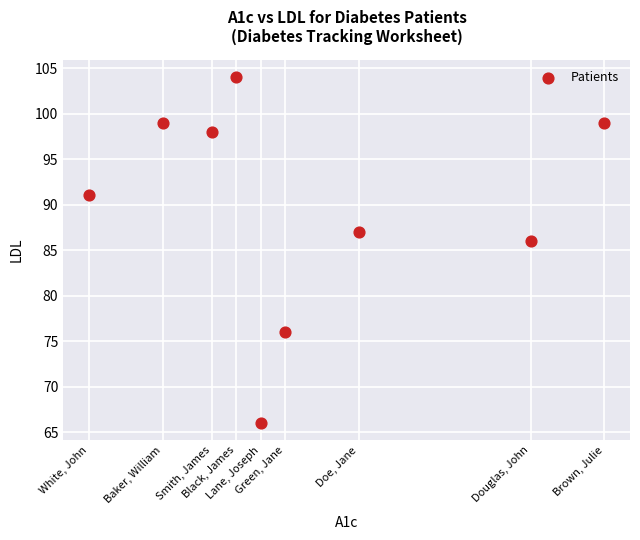

What is the average Y value?

90